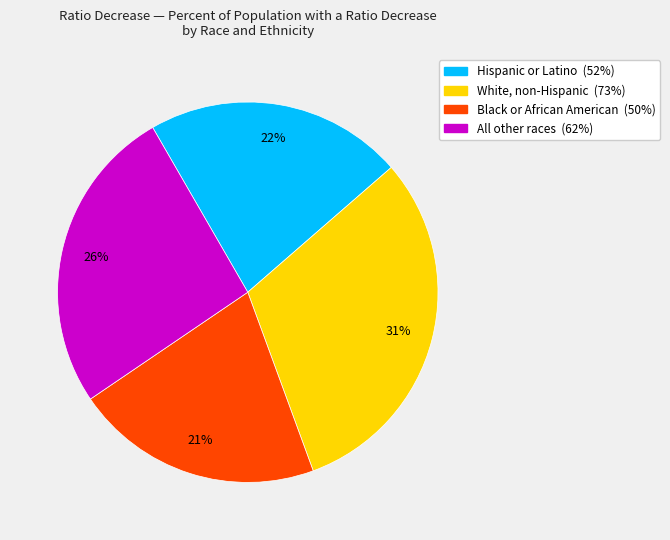

To the nearest percent, what is the difference between the largest and smallest slice percentages?

10%